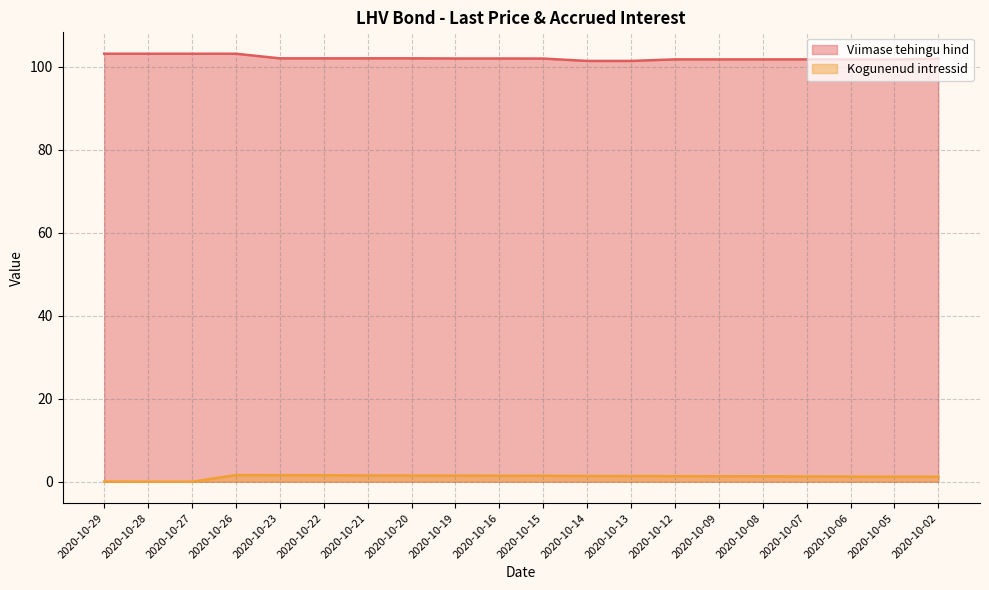

What are all the series names shown in the legend?

Viimase tehingu hind, Kogunenud intressid